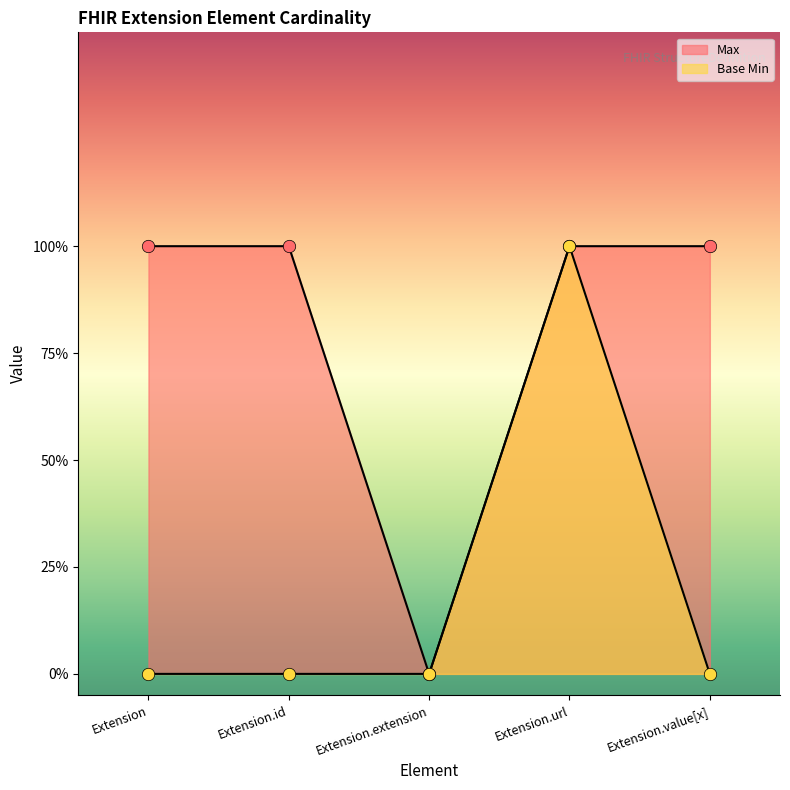

Which series reaches the maximum Y coordinate?

Max